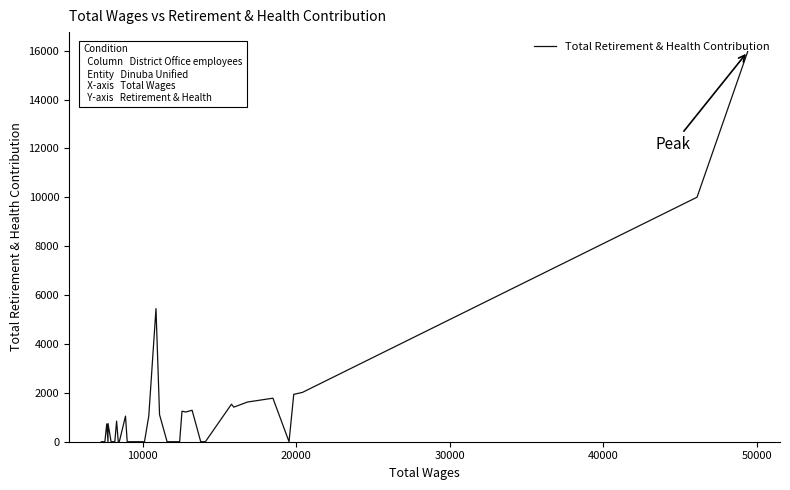

What is the maximum value shown in the chart?

15961